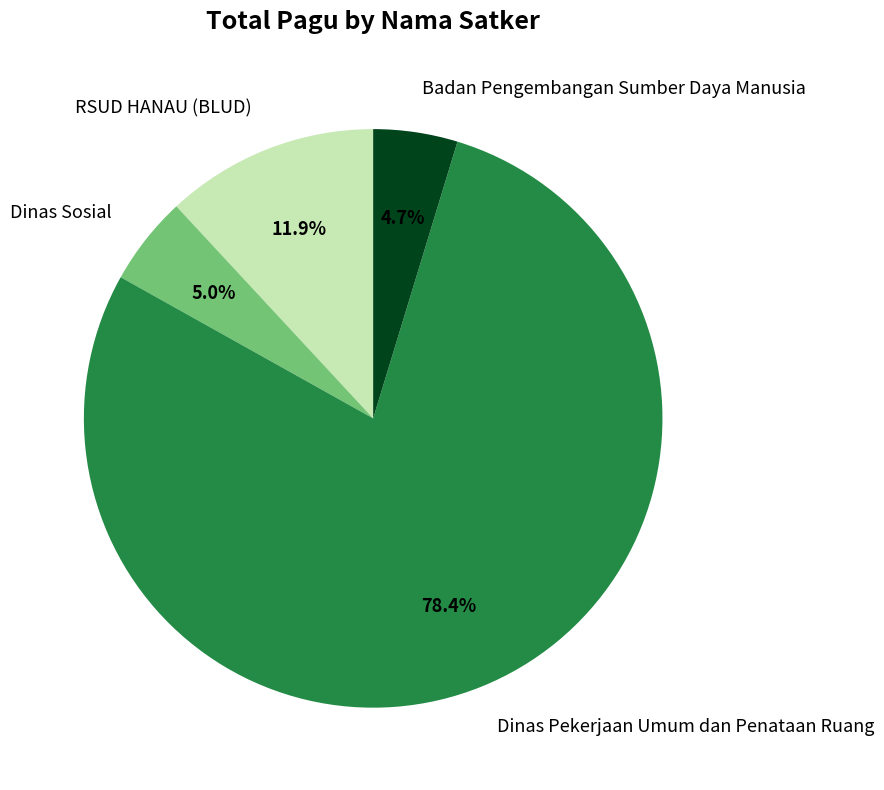

Does Dinas Sosial account for over 50% of the chart?

No